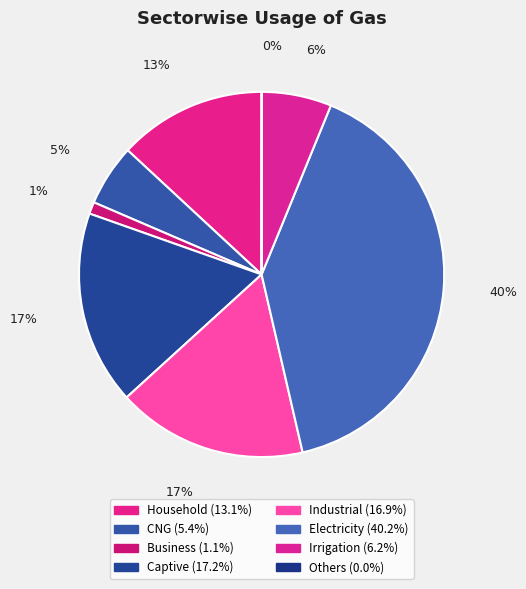

Which has a higher value, Irrigation or Electricity?

Electricity